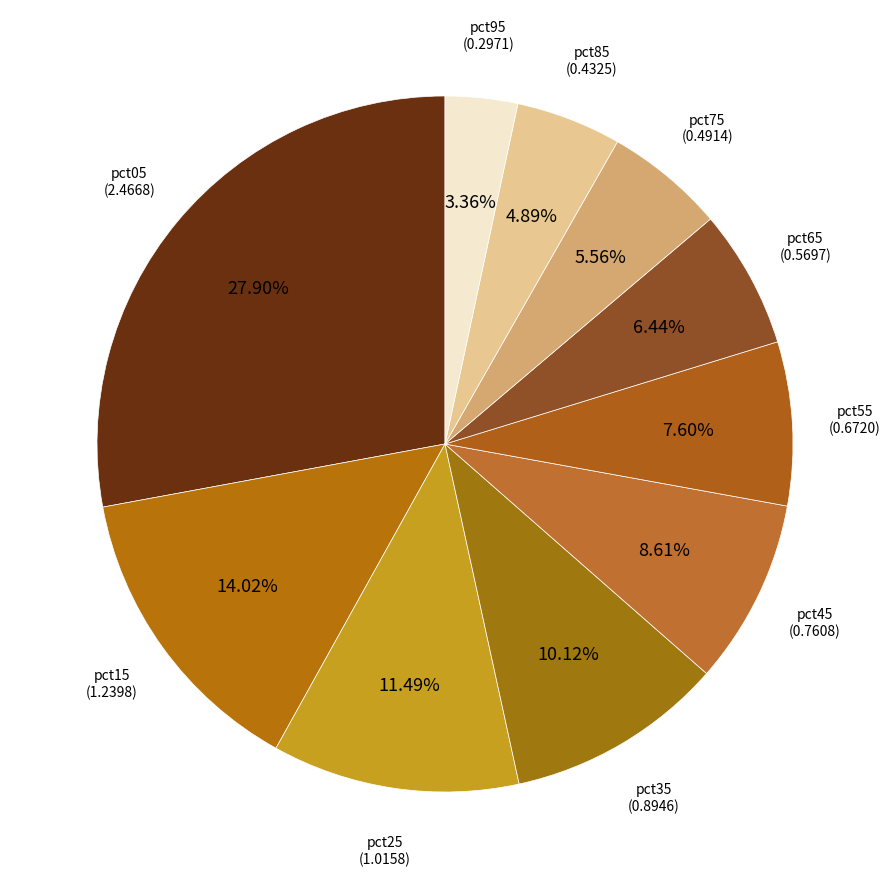

To the nearest percent, what is the difference between the largest and smallest slice percentages?

25%